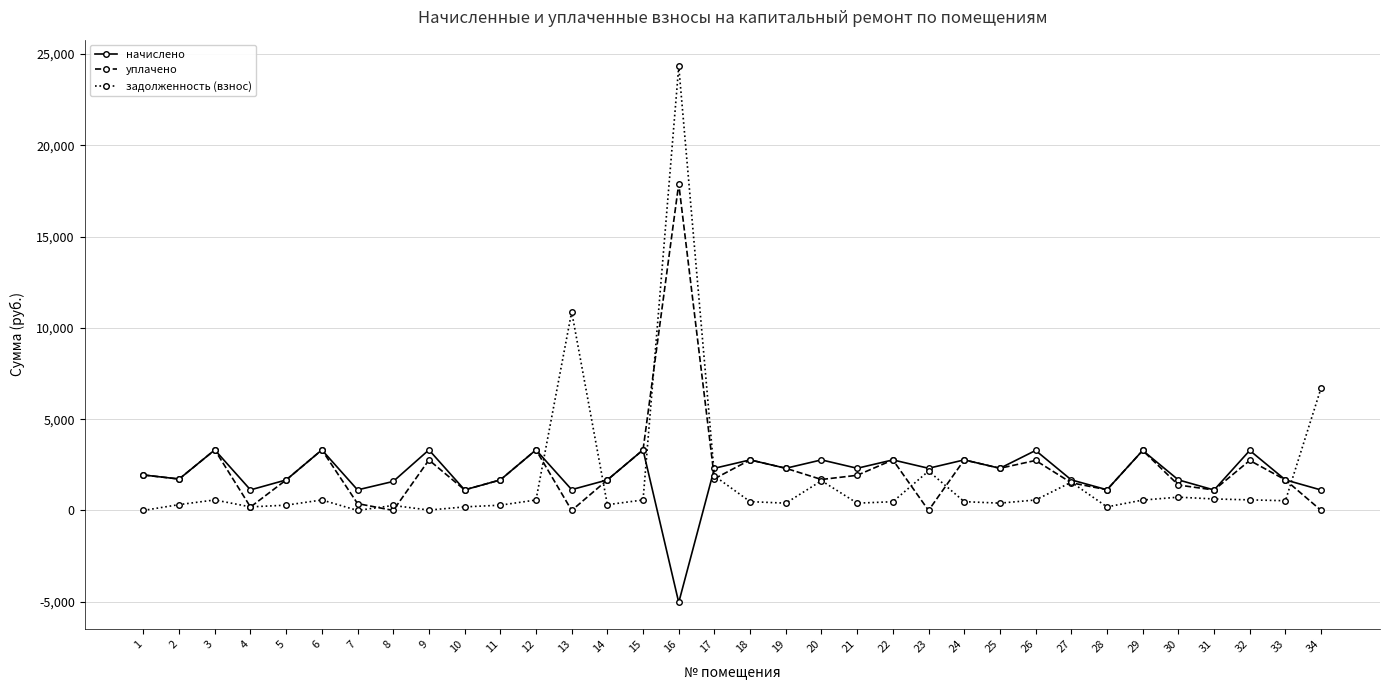

The начислено series shows 1673.8 at 33. True or false?

True